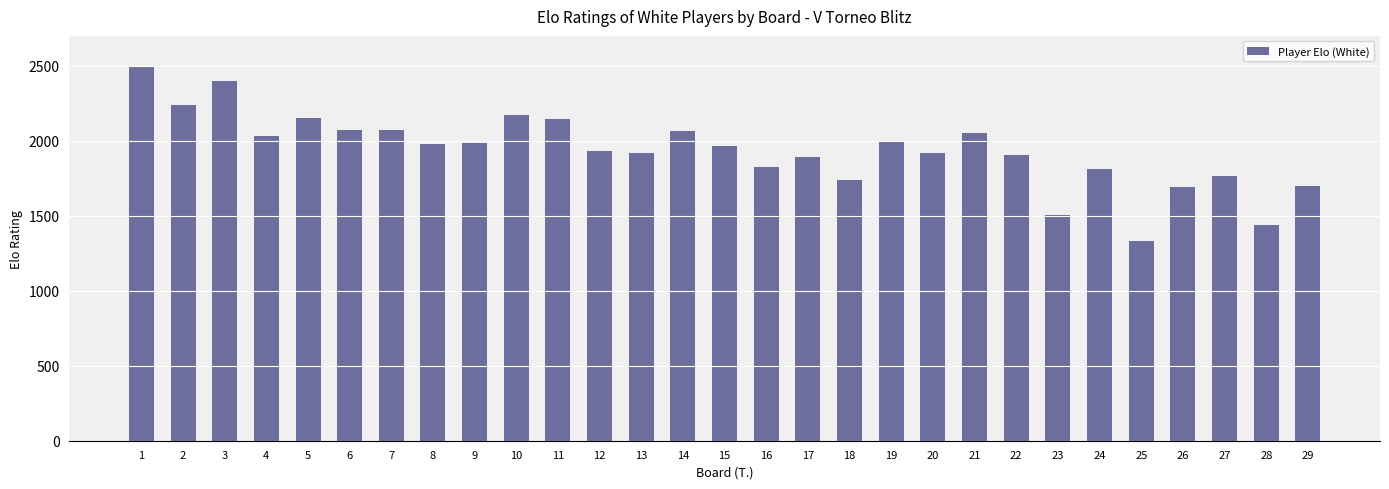

What is the difference between the values at 12 and 18?

194